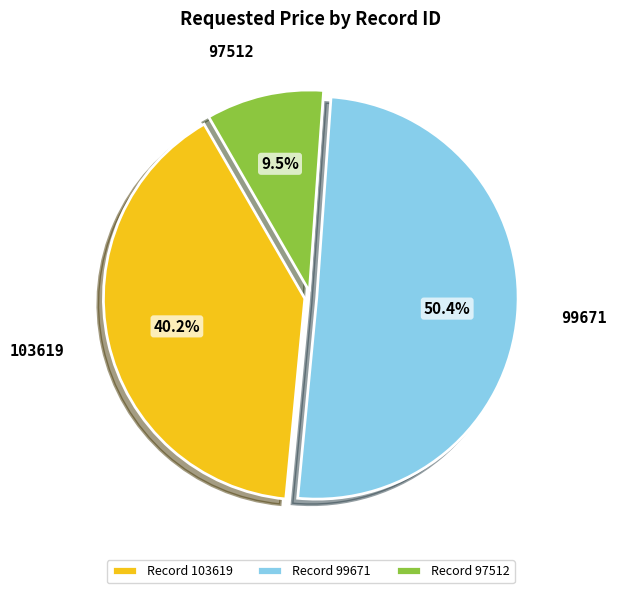

What is the majority slice?

Record 99671